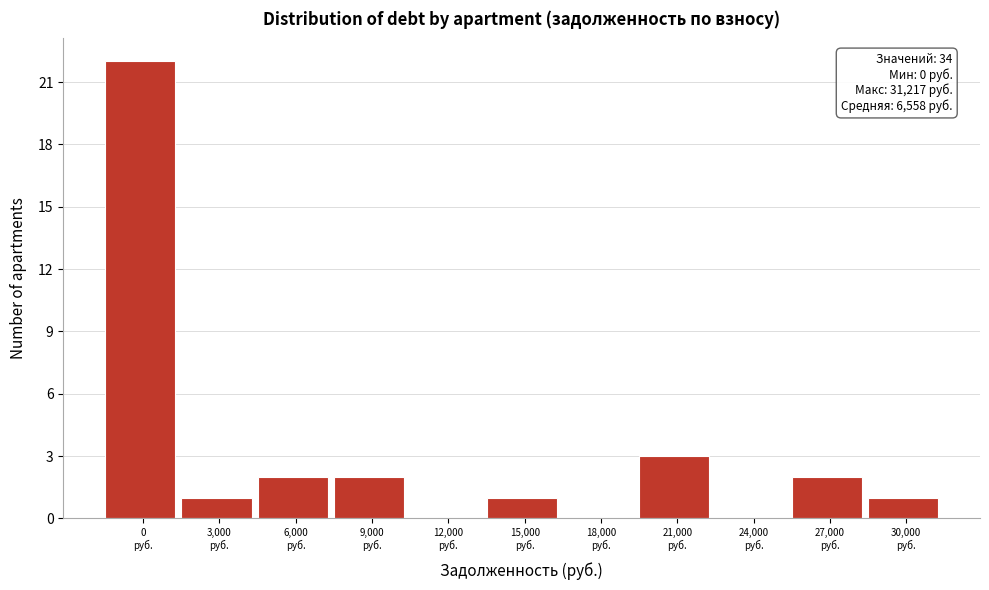

What is the sum of all values?

34